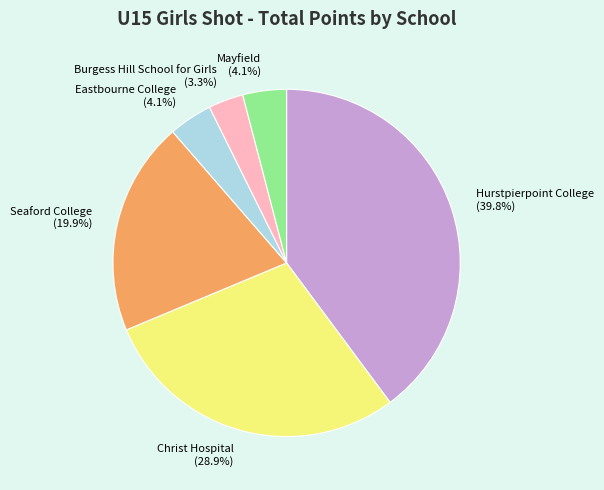

How many slices are in this pie chart?

6